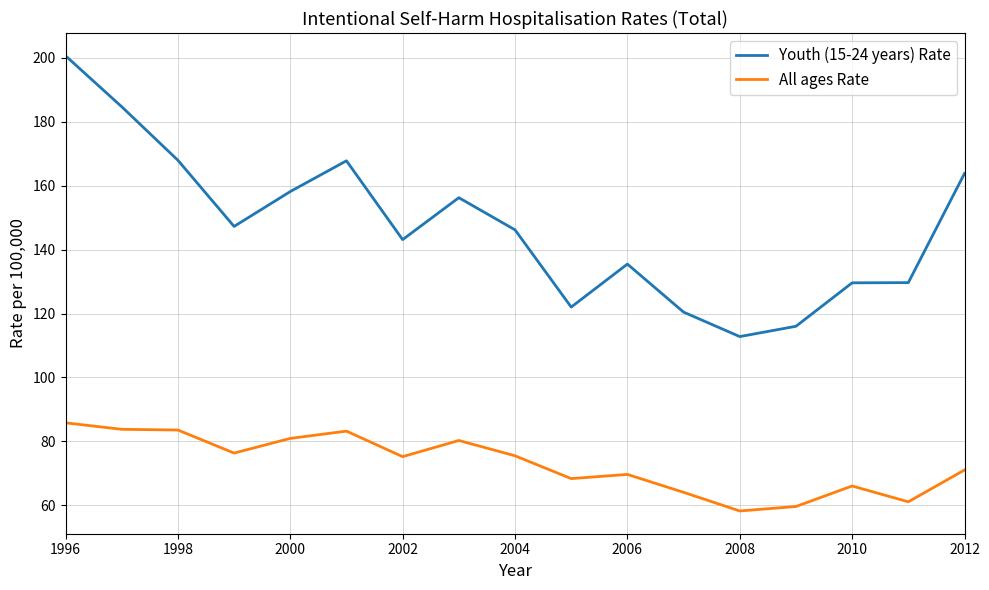

Rank the series by their maximum value, from lowest to highest.

All ages Rate, Youth (15-24 years) Rate